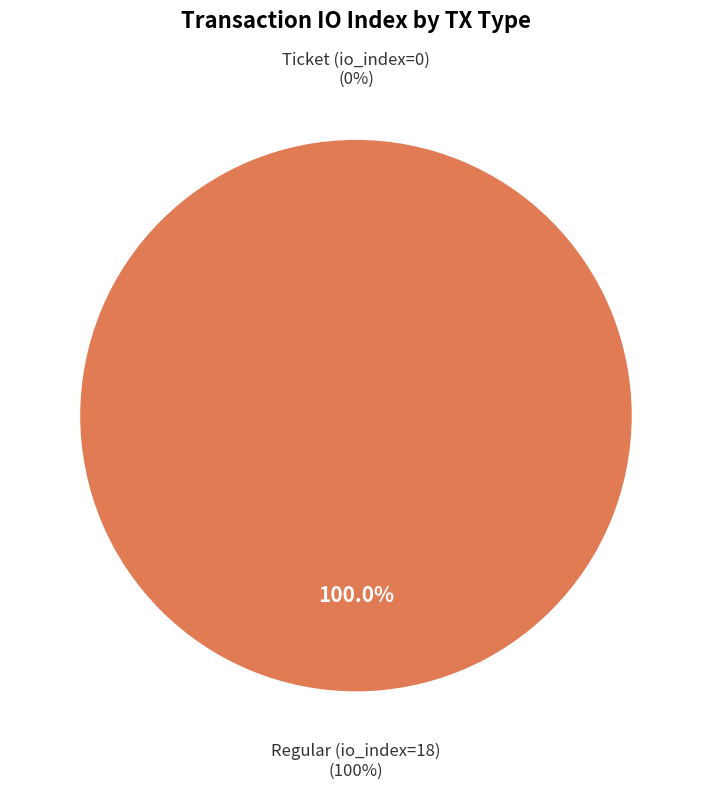

Does Ticket (io_index=0) represent more than half of the total?

No